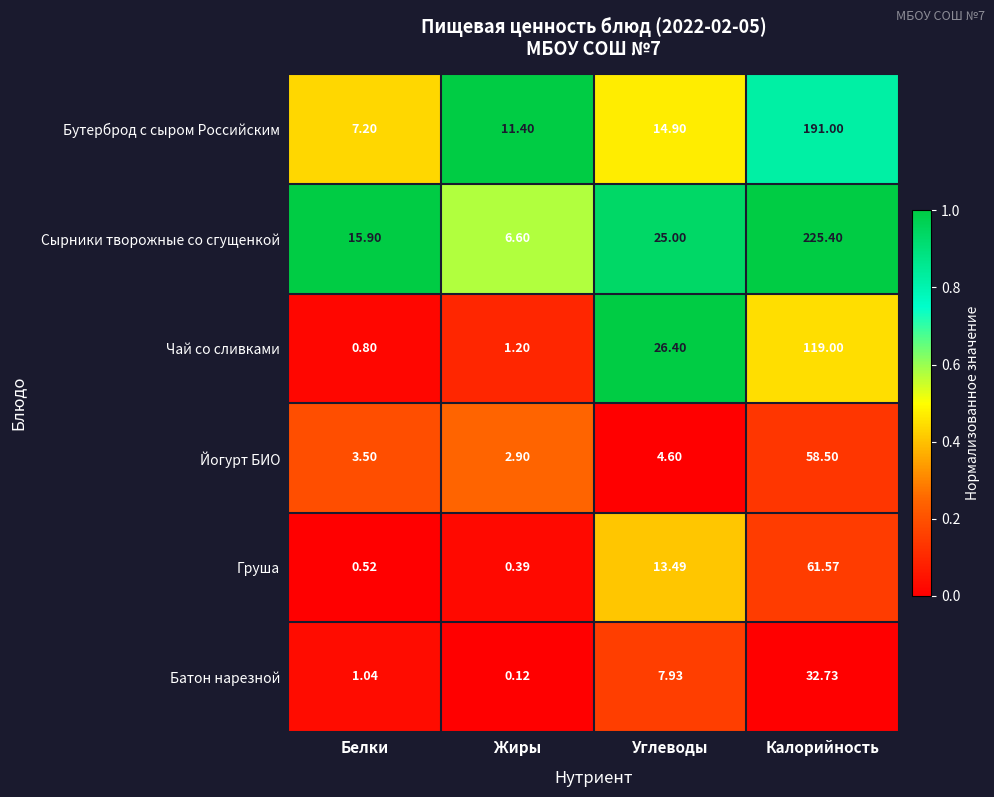

Which series has the widest spread of values?

Сырники творожные со сгущенкой